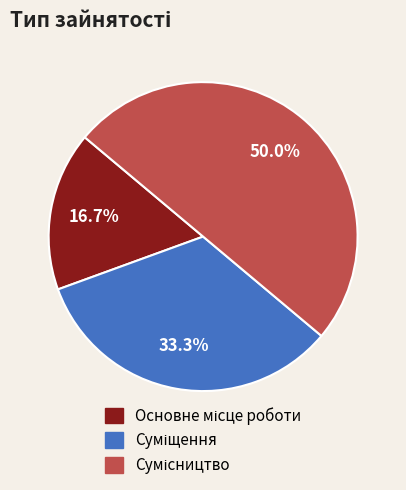

True or false: Сумісництво accounts for 50% of the total.

True